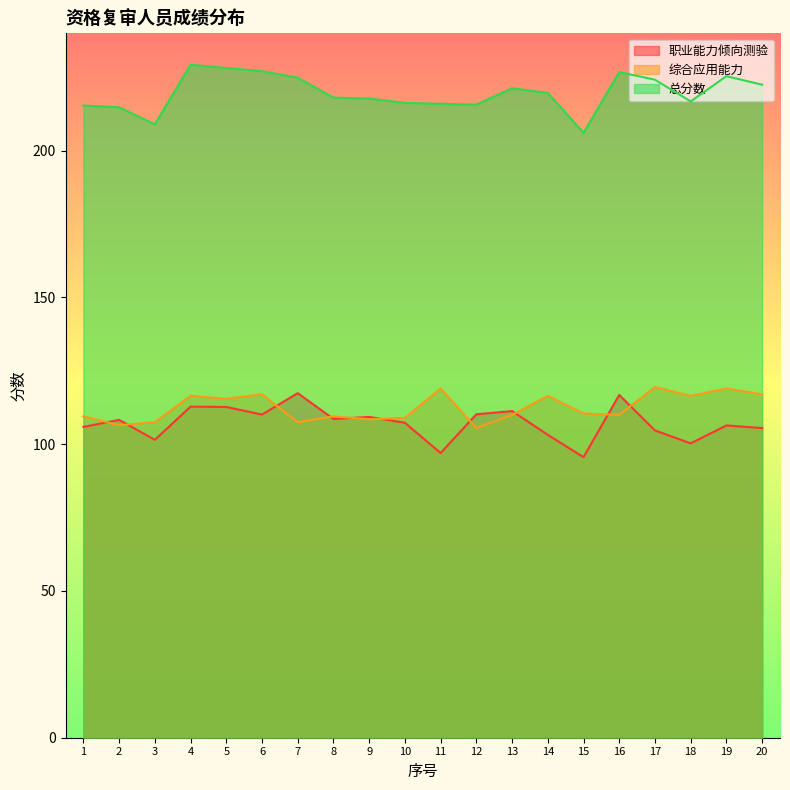

What is the maximum value shown in the chart?

229.3